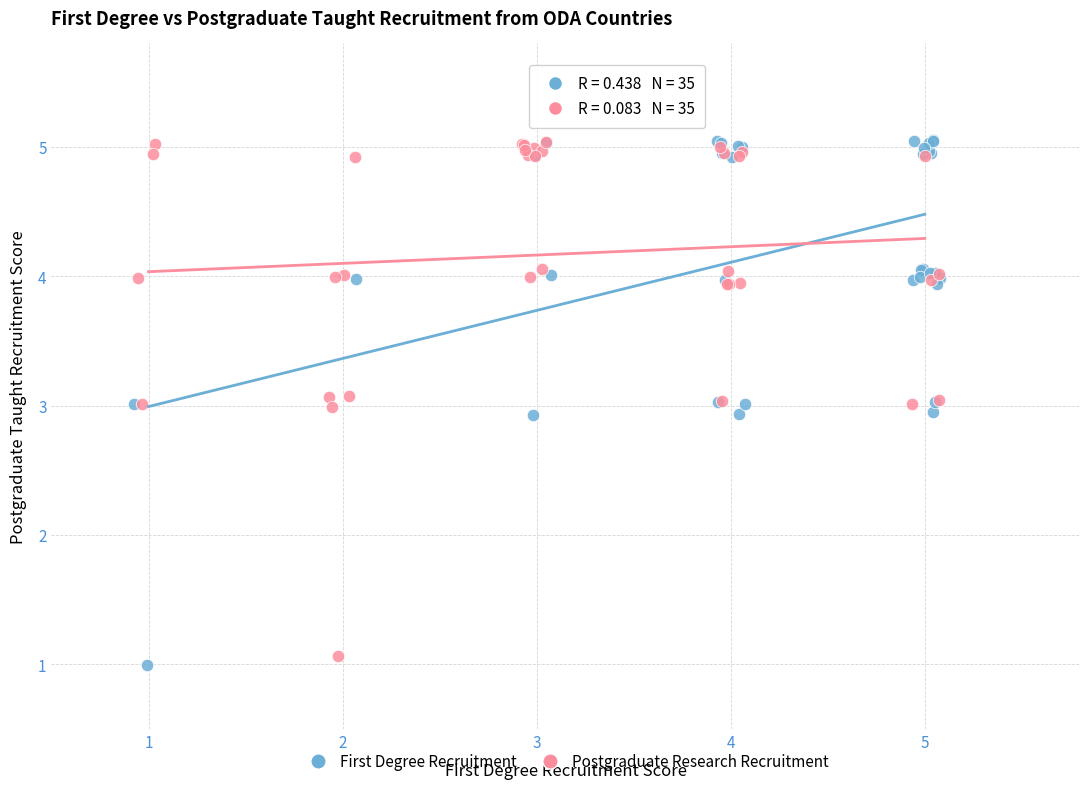

Which series has the widest spread of Y values?

First Degree Recruitment